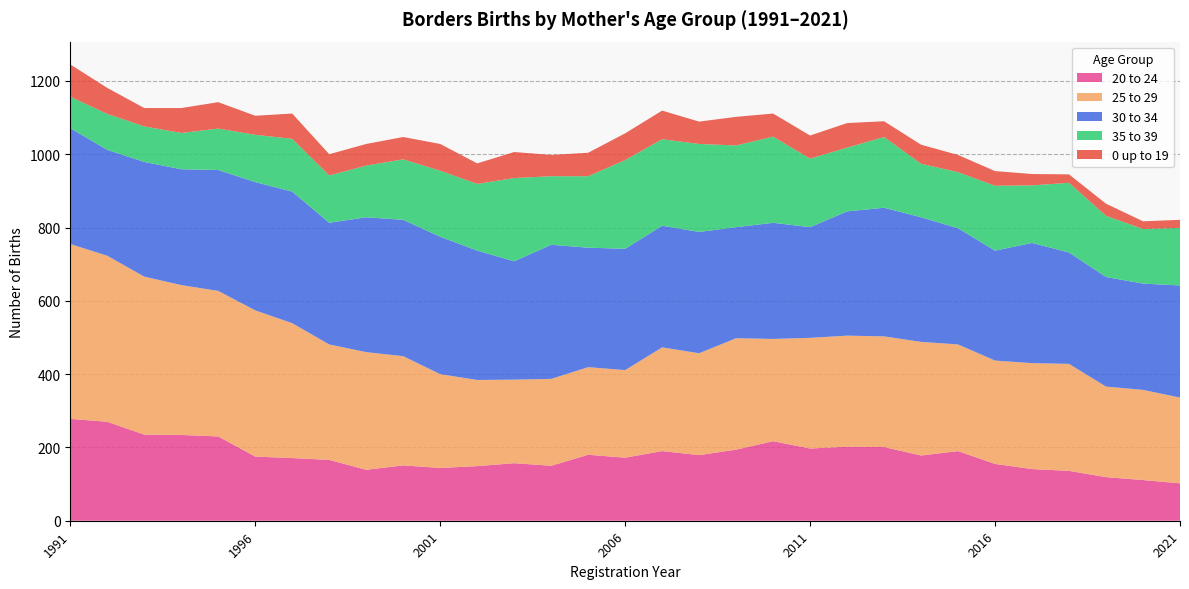

Reading left to right, list all the values displayed in this chart.

20 to 24: 1991=278	1992=270	1993=235	1994=234	1995=230	1996=175	1997=171	1998=166	1999=139	2000=151	2001=144	2002=149	2003=157	2004=150	2005=180	2006=172	2007=190	2008=179	2009=194	2010=217	2011=197	2012=202	2013=201	2014=178	2015=190	2016=155	2017=141	2018=136	2019=119	2020=111	2021=102
25 to 29: 1991=477	1992=453	1993=431	1994=409	1995=397	1996=399	1997=368	1998=315	1999=321	2000=298	2001=256	2002=235	2003=228	2004=237	2005=239	2006=239	2007=283	2008=278	2009=304	2010=279	2011=302	2012=303	2013=302	2014=310	2015=291	2016=282	2017=289	2018=292	2019=247	2020=246	2021=234
30 to 34: 1991=316	1992=289	1993=313	1994=316	1995=330	1996=350	1997=359	1998=332	1999=368	2000=372	2001=375	2002=353	2003=323	2004=366	2005=326	2006=331	2007=332	2008=331	2009=303	2010=317	2011=302	2012=339	2013=351	2014=340	2015=317	2016=300	2017=328	2018=304	2019=299	2020=290	2021=306
35 to 39: 1991=86	1992=98	1993=97	1994=99	1995=113	1996=129	1997=144	1998=129	1999=141	2000=165	2001=180	2002=182	2003=227	2004=187	2005=195	2006=242	2007=236	2008=240	2009=223	2010=235	2011=187	2012=174	2013=193	2014=146	2015=153	2016=177	2017=157	2018=190	2019=167	2020=149	2021=157
0 up to 19: 1991=88	1992=71	1993=50	1994=68	1995=72	1996=52	1997=69	1998=58	1999=59	2000=61	2001=73	2002=56	2003=71	2004=58	2005=64	2006=73	2007=78	2008=61	2009=78	2010=63	2011=63	2012=67	2013=43	2014=52	2015=47	2016=40	2017=31	2018=23	2019=33	2020=21	2021=22